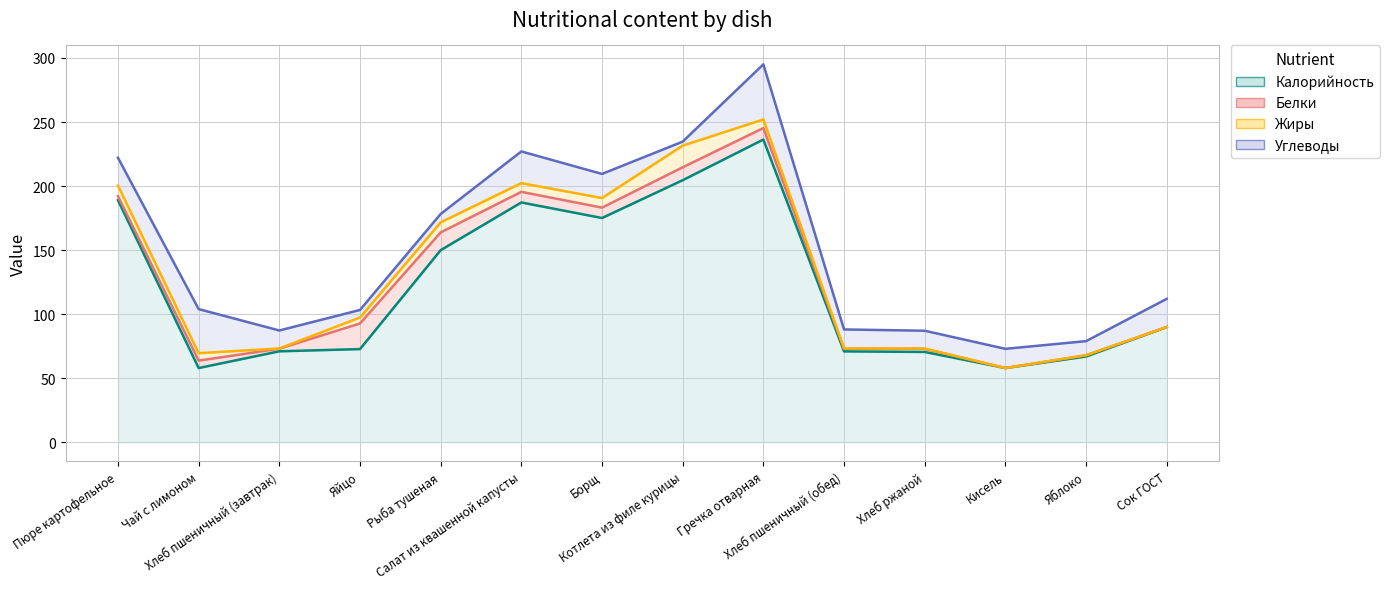

Read the Белки value at Пюре картофельное.

3.1